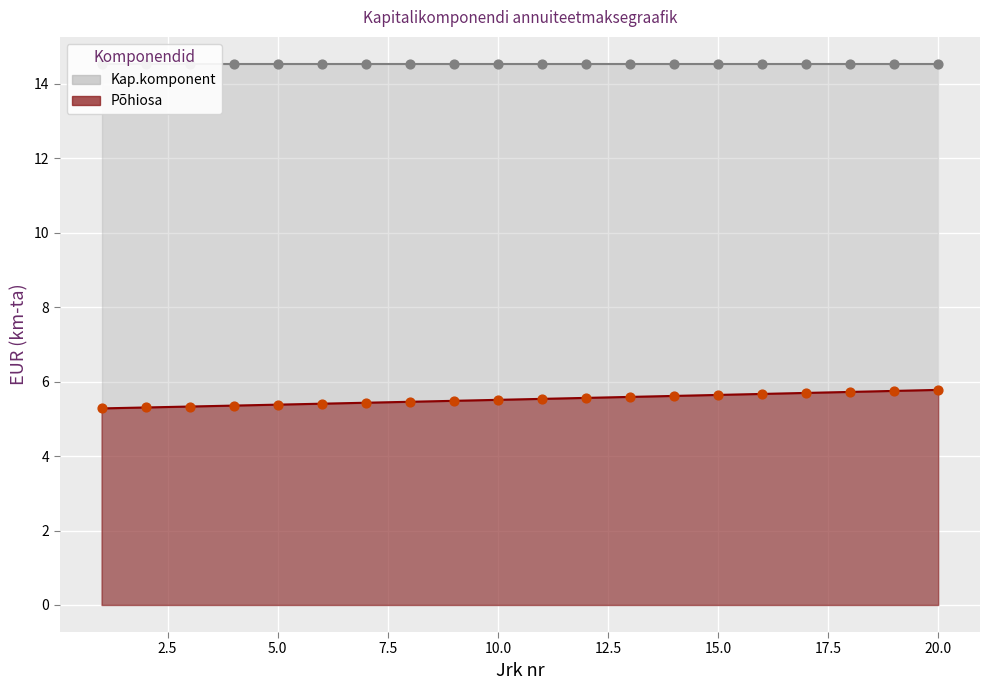

What is the ratio of the value at 14 to the value at 3?

1.1